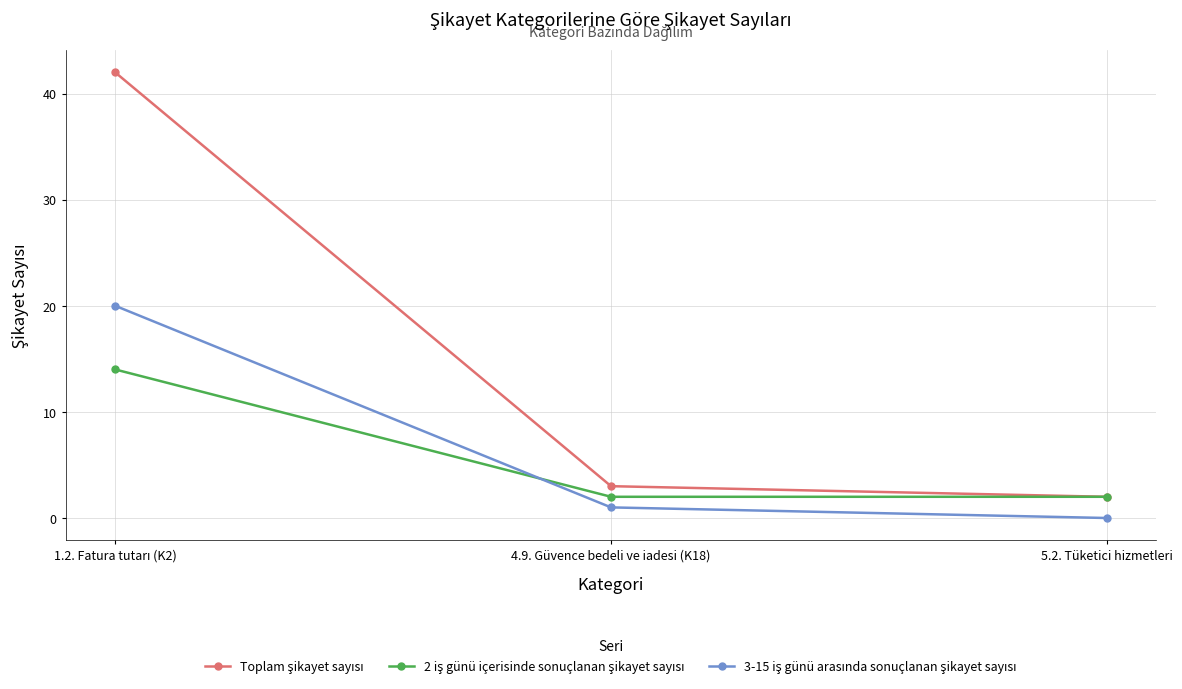

What is the total value across all series at 5.2. Tüketici hizmetleri?

4